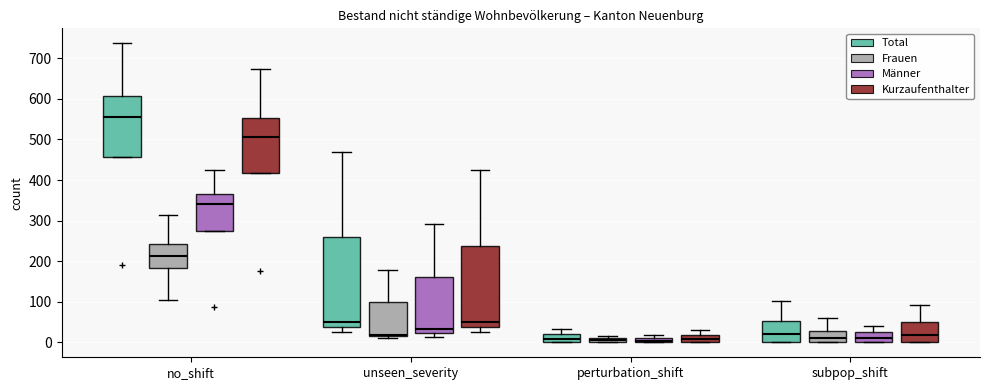

Which box has the highest median line?

no_shift (Total)